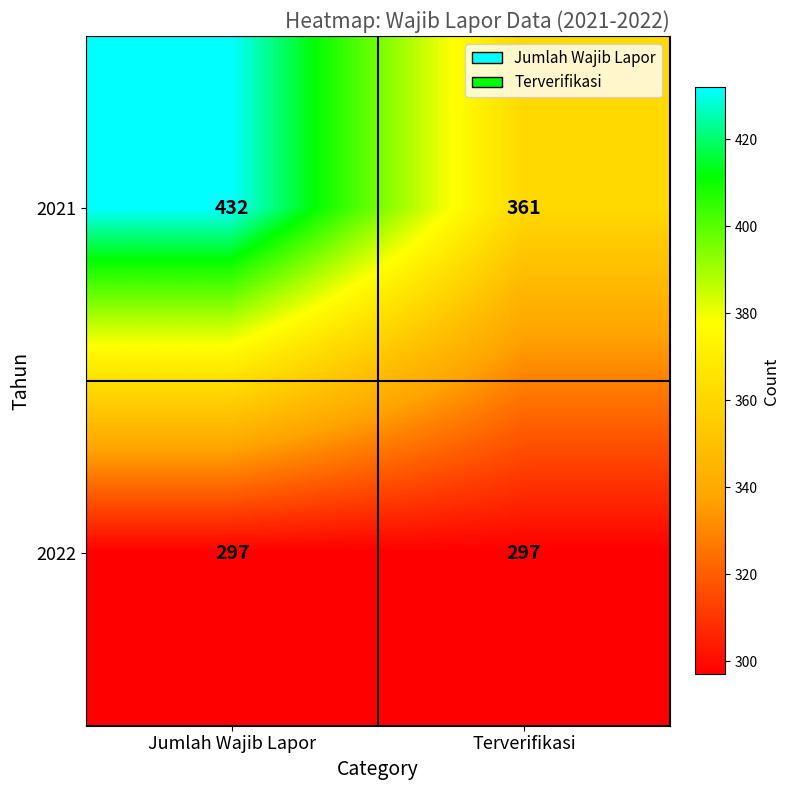

List the series in order of their overall mean, highest first.

2021, 2022